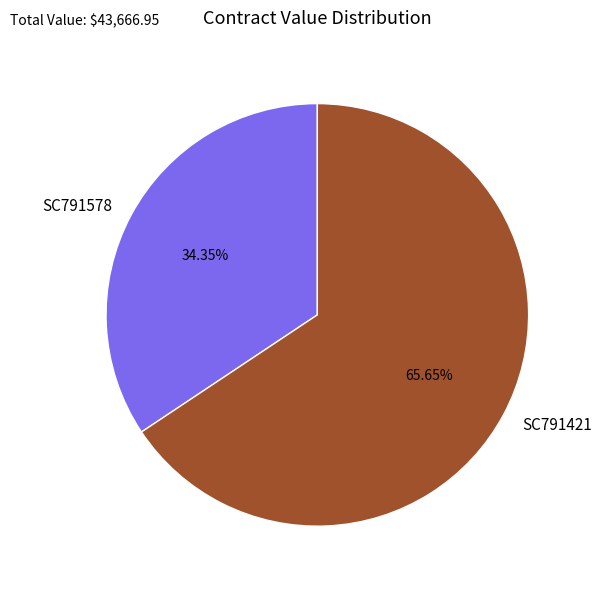

Is the sum of SC791578 and SC791421 greater than half?

Yes